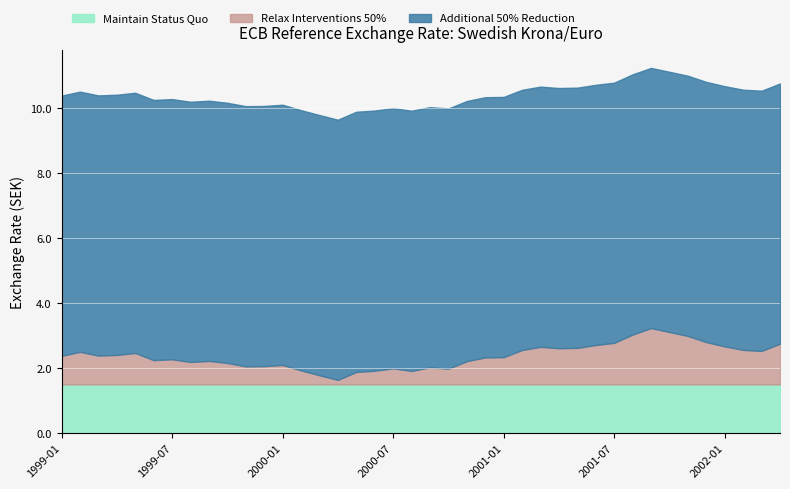

What is the maximum value for Maintain Status Quo?

1.5